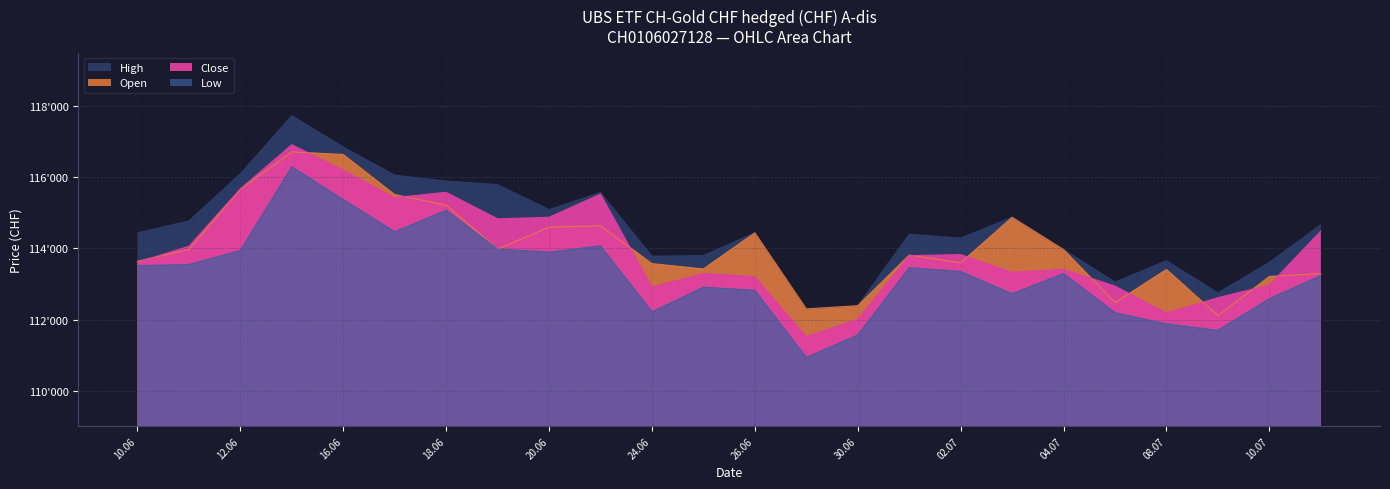

The value of Close at 07.07.2025 is 193946. True or false?

False